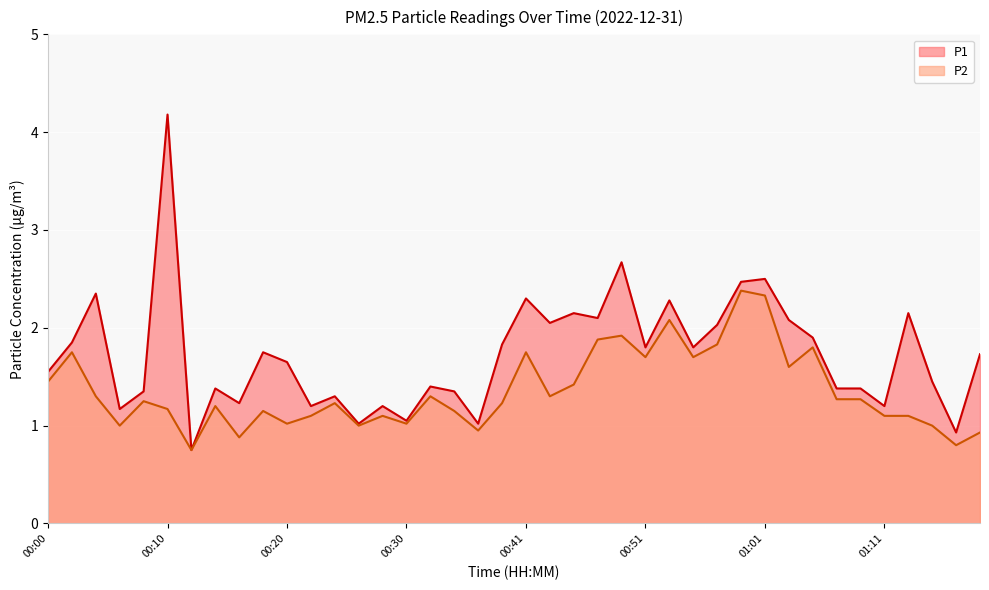

True or false: P2 and P1 cross at least once.

False